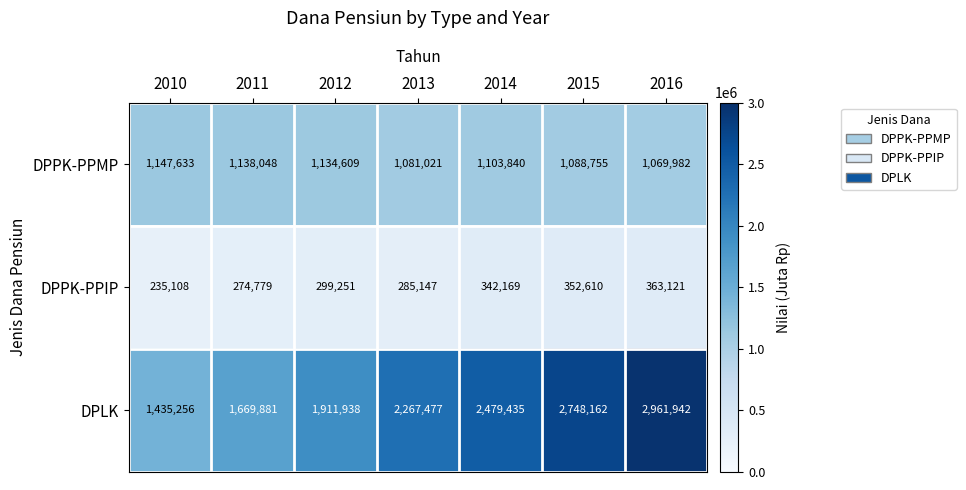

Which series has the largest range (max minus min)?

DPLK